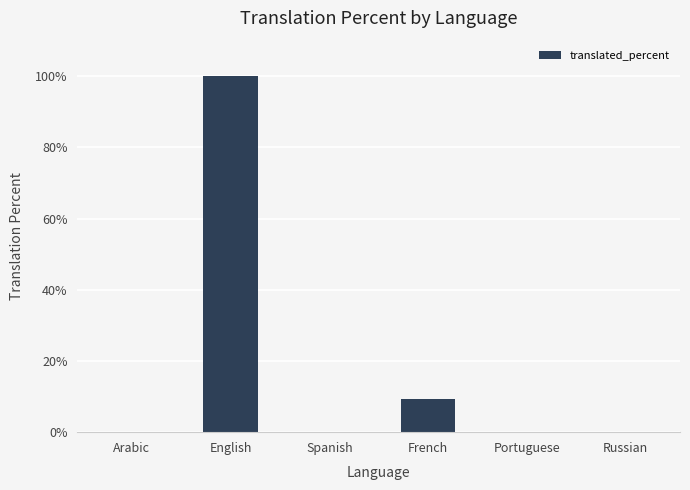

What is the sum of the values at Spanish and French?

9.3